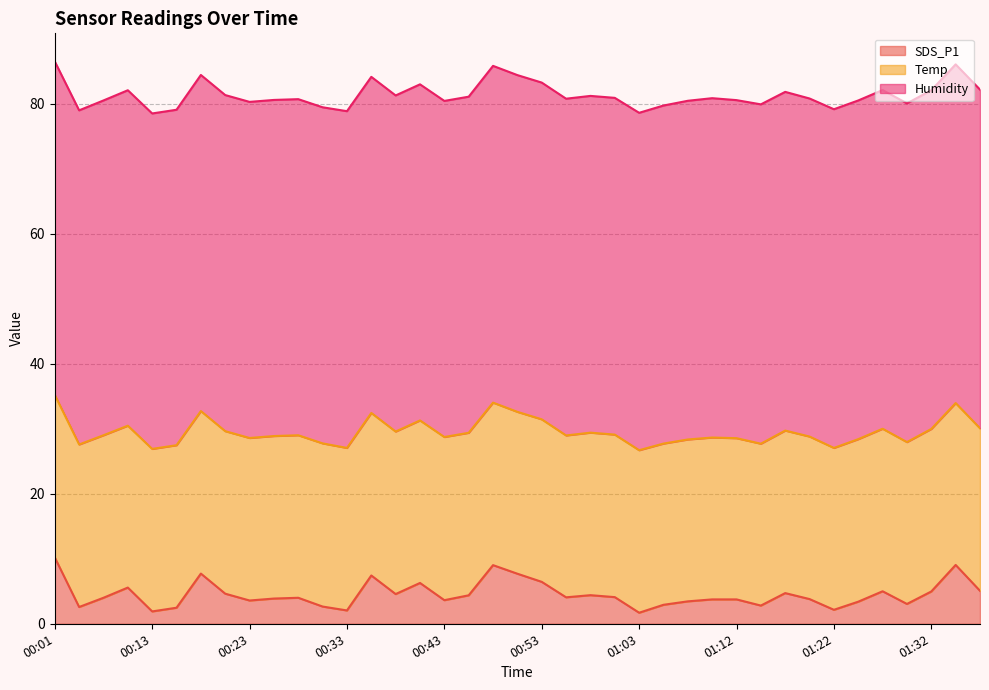

What is the sum of the SDS_P1 values at 00:16 and 00:38?

7.0